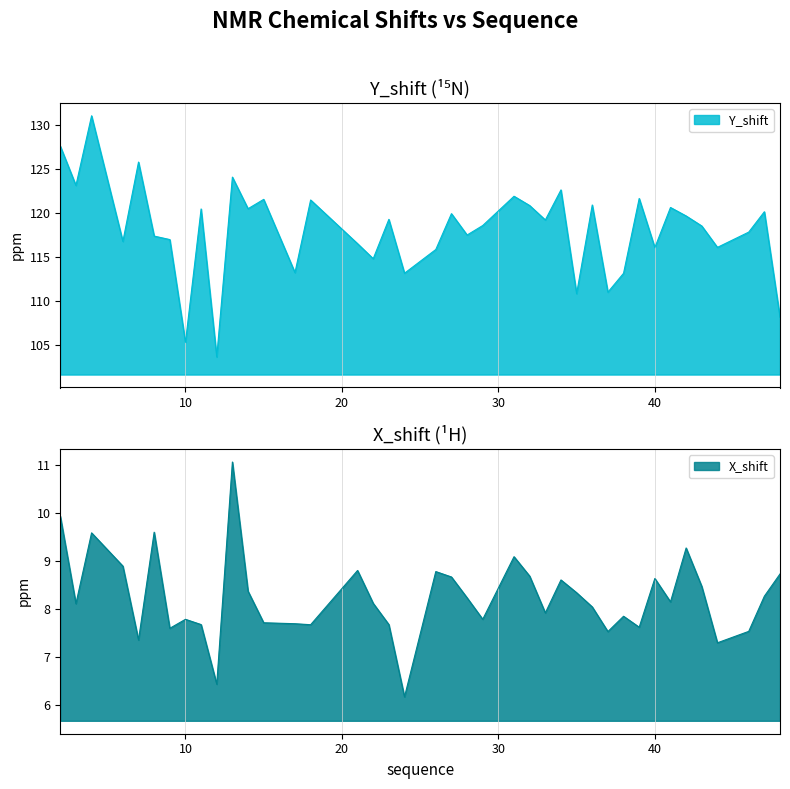

What is the minimum value for Y_shift?

103.7